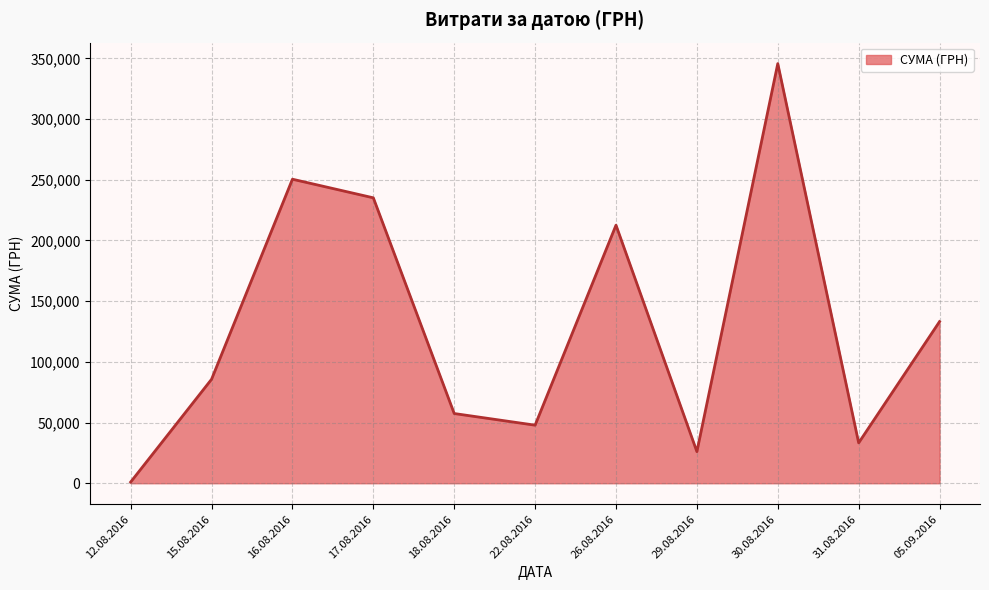

Is it true that the value at 16.08.2016 is 32.5?

False